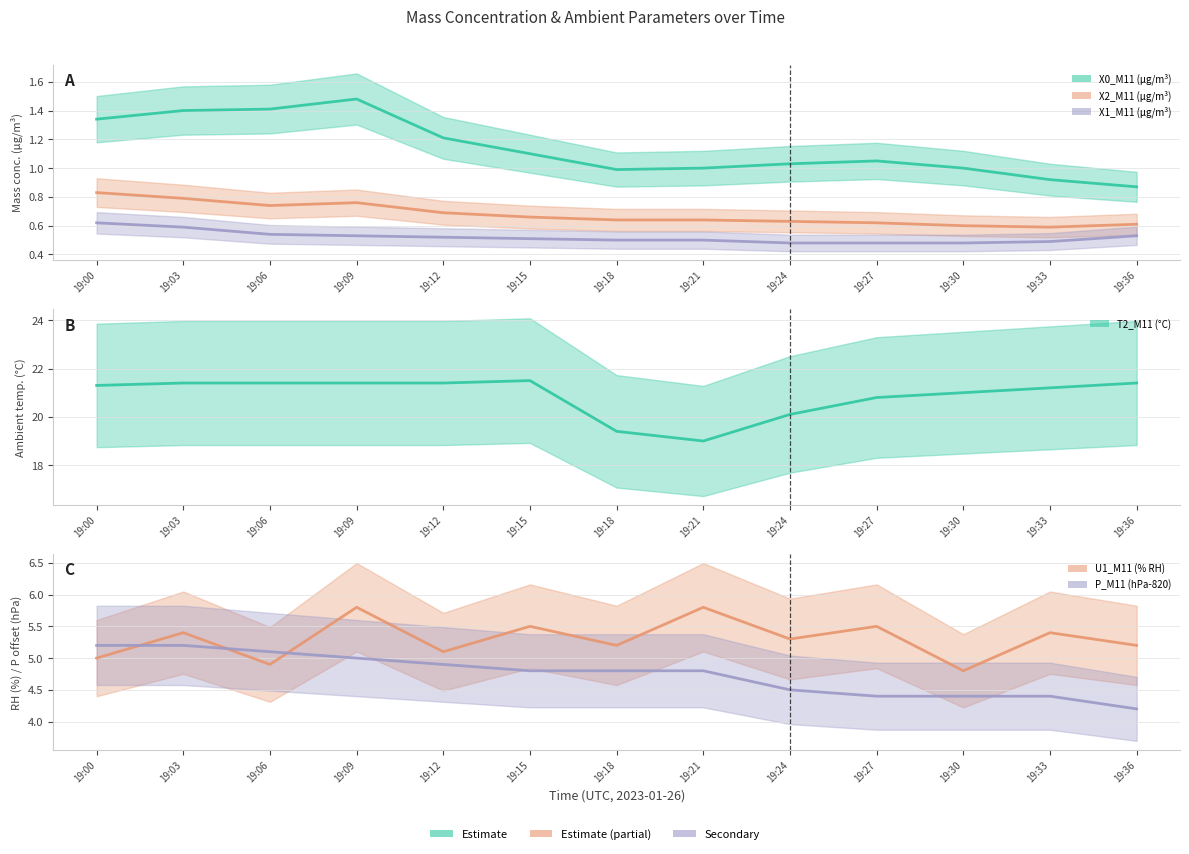

Count the number of data series in this chart.

6